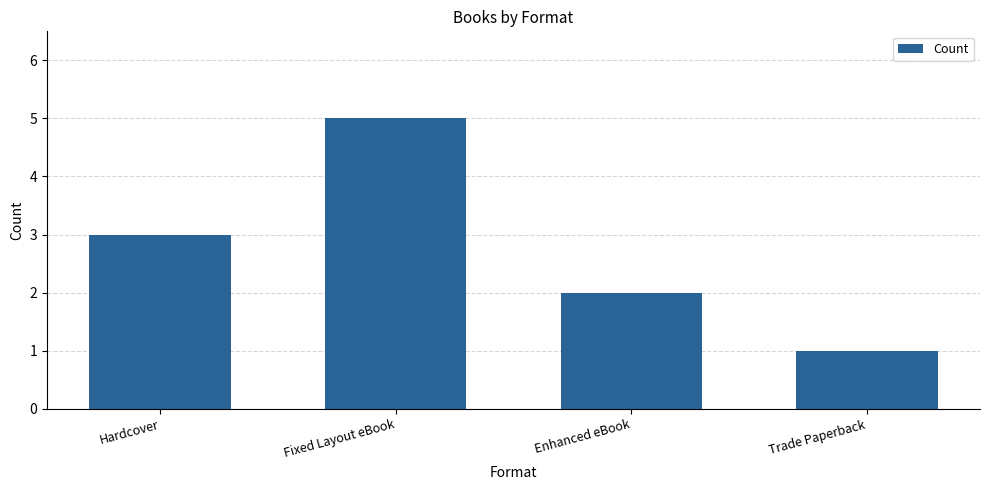

What is the sum of all values?

11